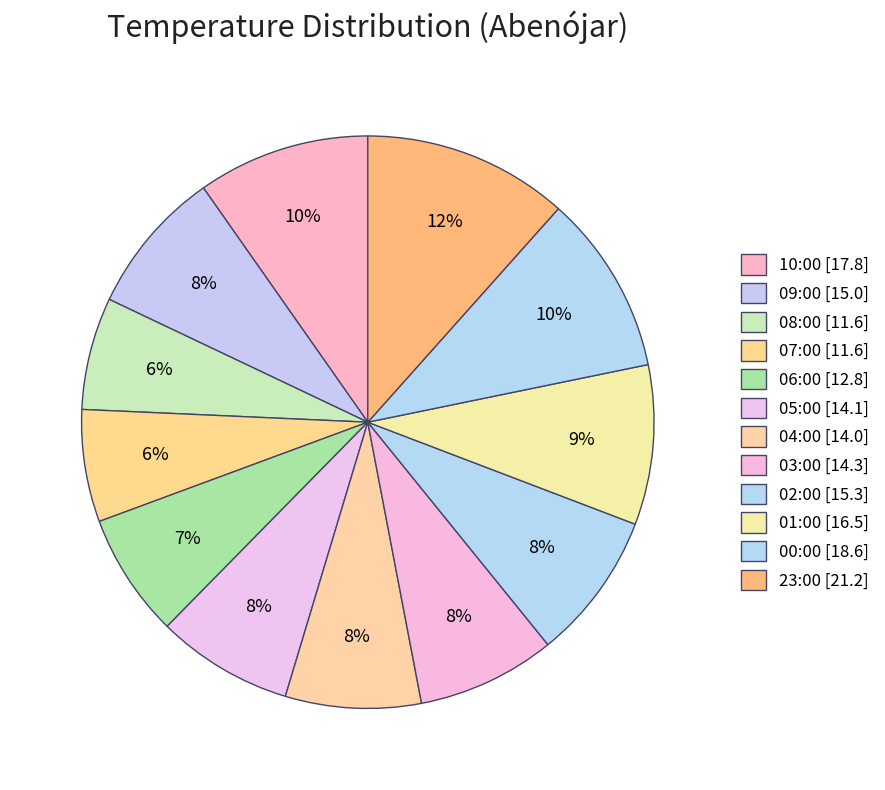

Count the number of slices in the pie.

12